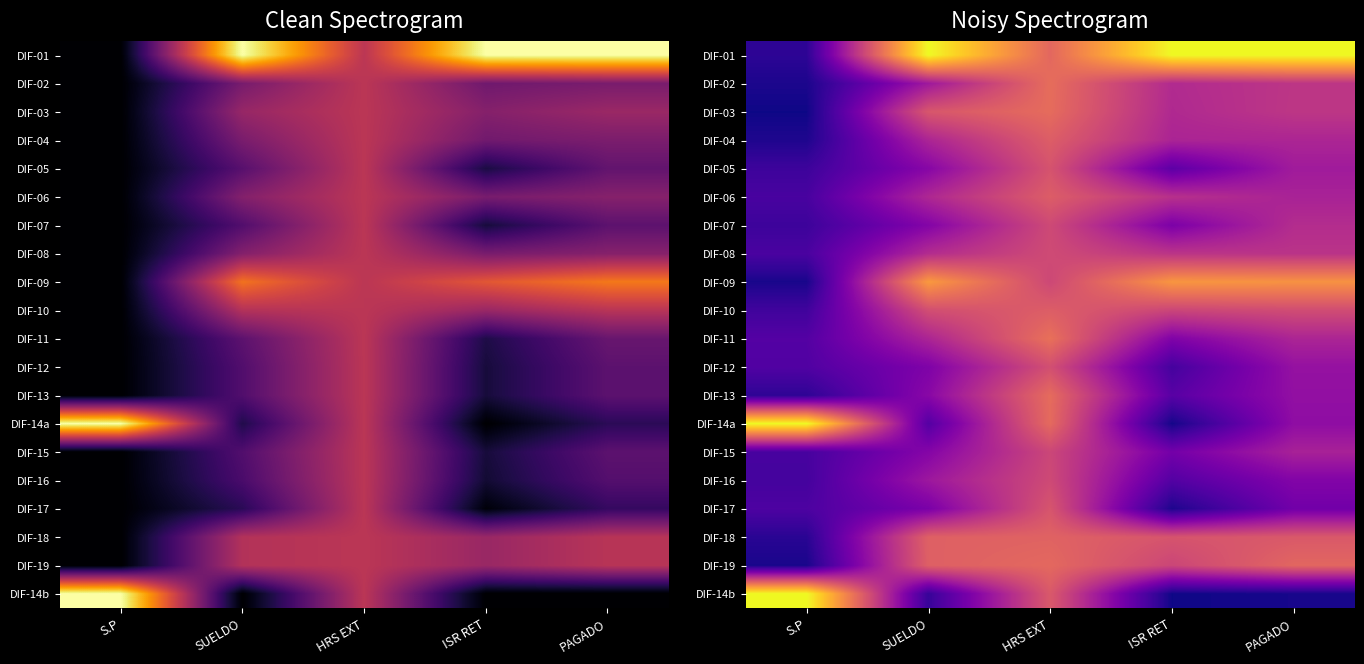

Between PAGADO and SUELDO, which is larger?

PAGADO